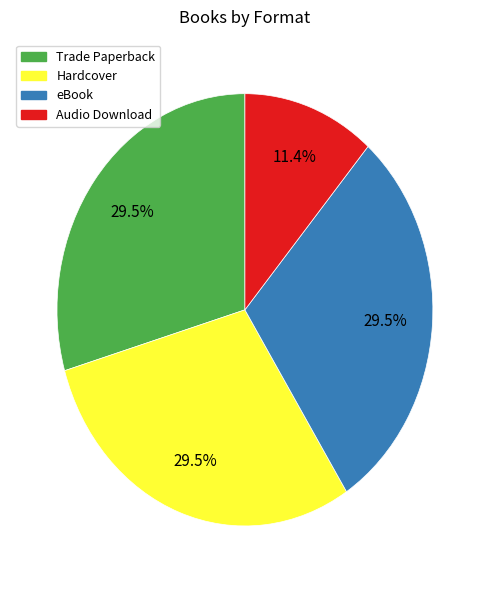

What is the ratio of the value at Trade Paperback to the value at Audio Download?

2.6